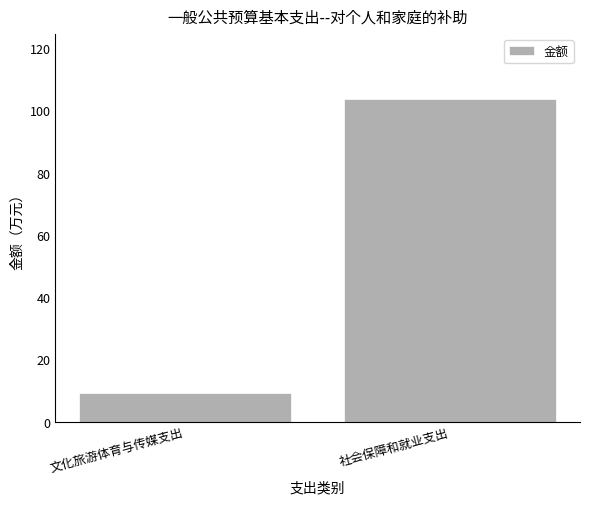

What is the change in value from 文化旅游体育与传媒支出 to 社会保障和就业支出?

+94.4